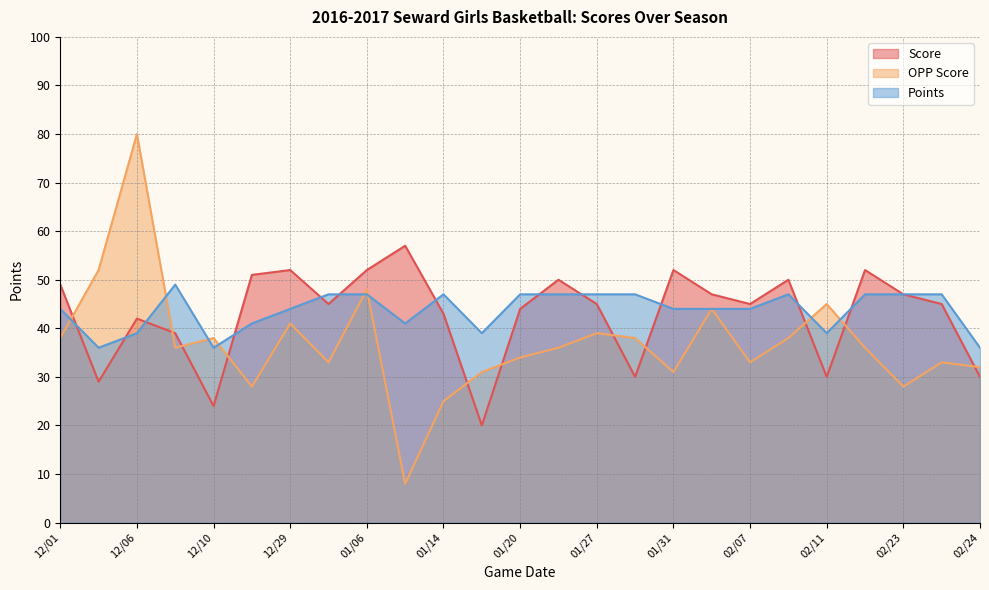

After their last crossing, which series has the higher values: OPP Score or Points?

Points